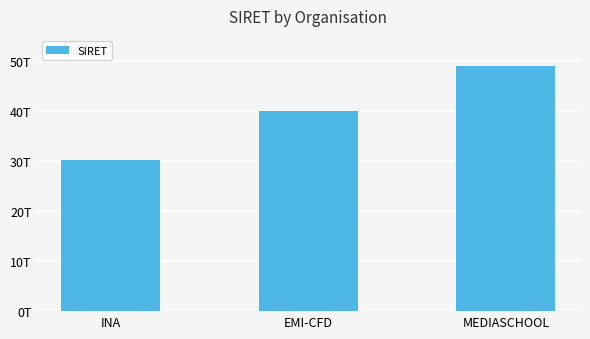

What is the sum of the values at INA and EMI-CFD?

70281741500050